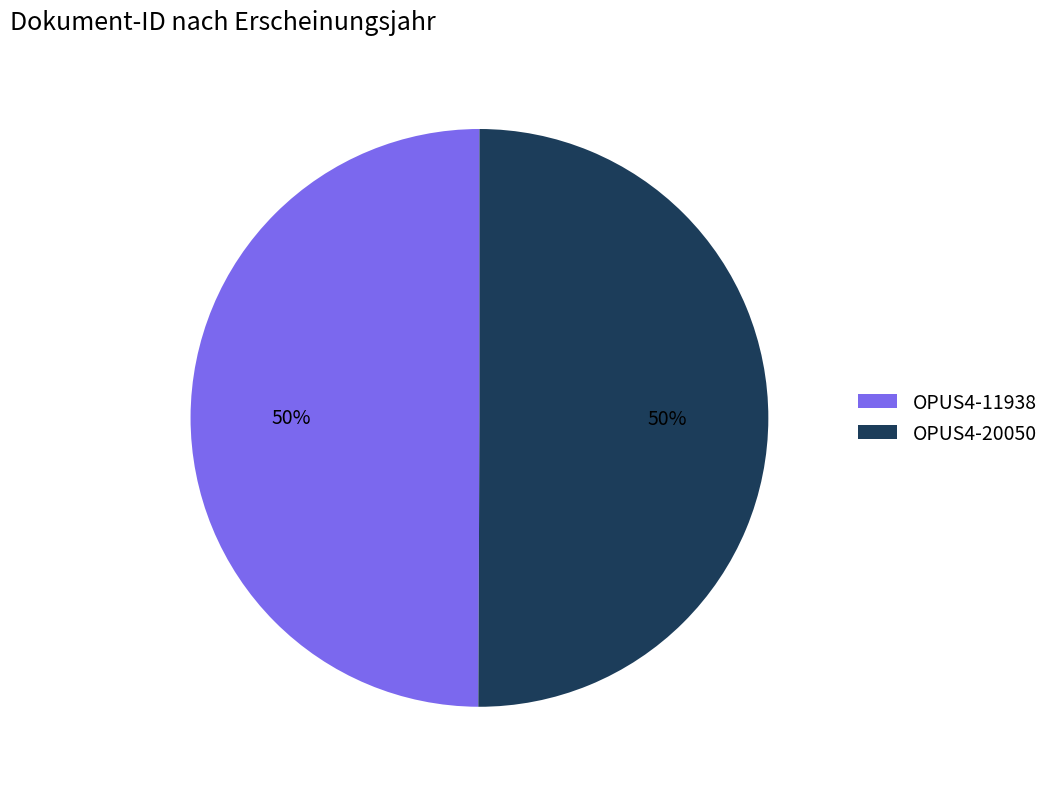

What percentage is the OPUS4-11938 slice, to the nearest percent?

50%